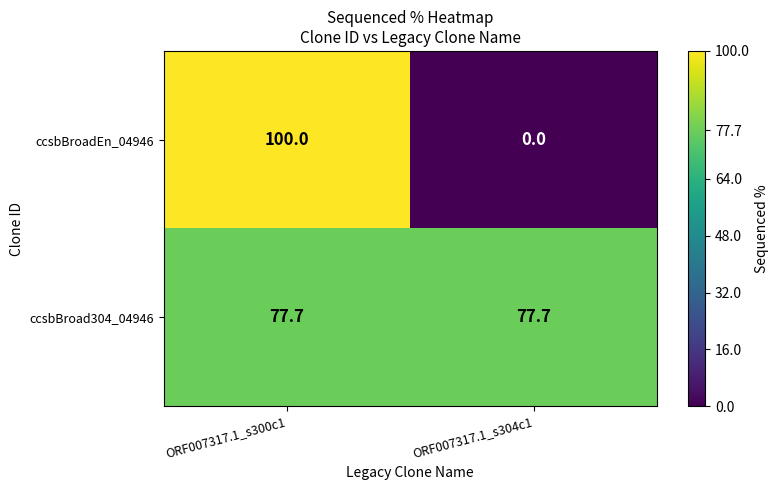

True or false: ccsbBroadEn_04946 has a value of 42.4 at ORF007317.1_s304c1.

False